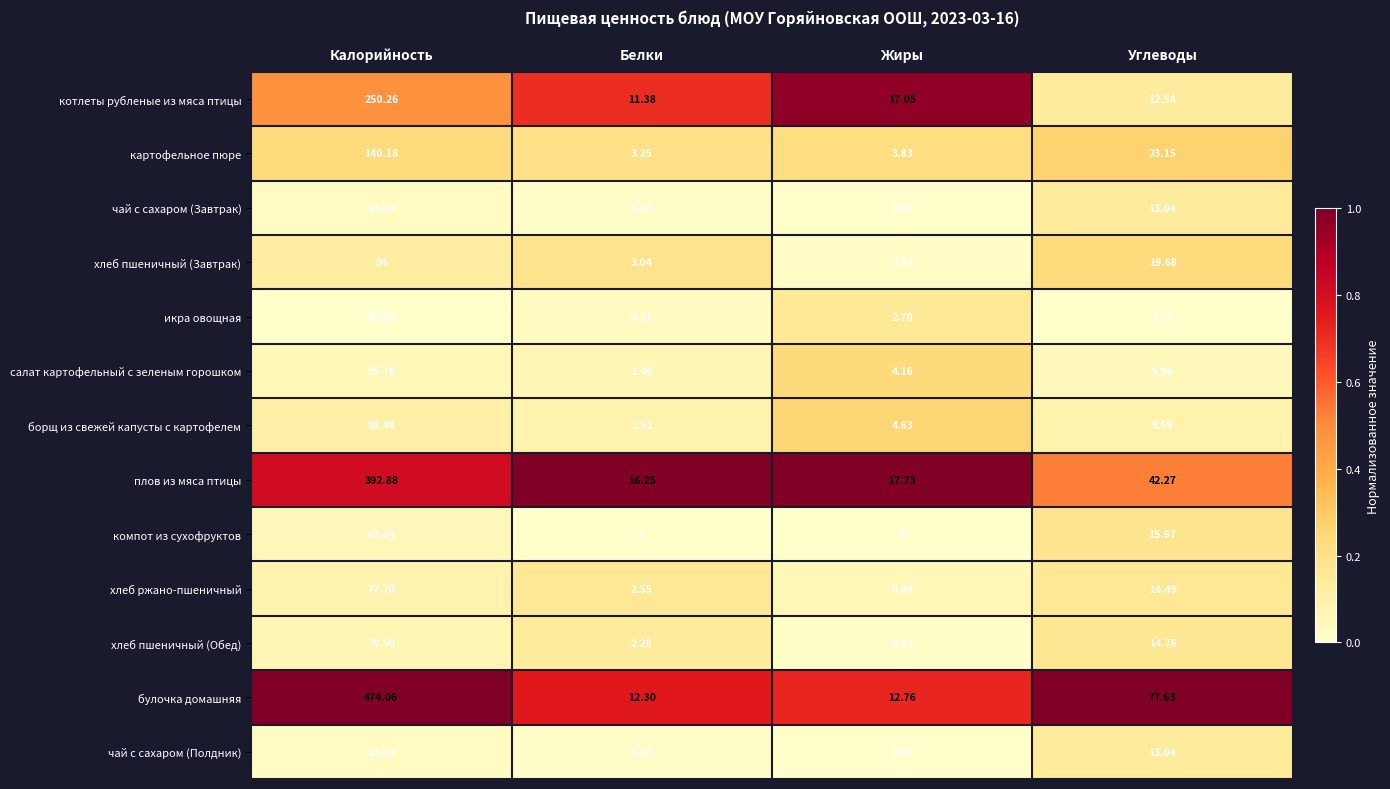

Which series changed the most between Белки and Углеводы?

булочка домашняя